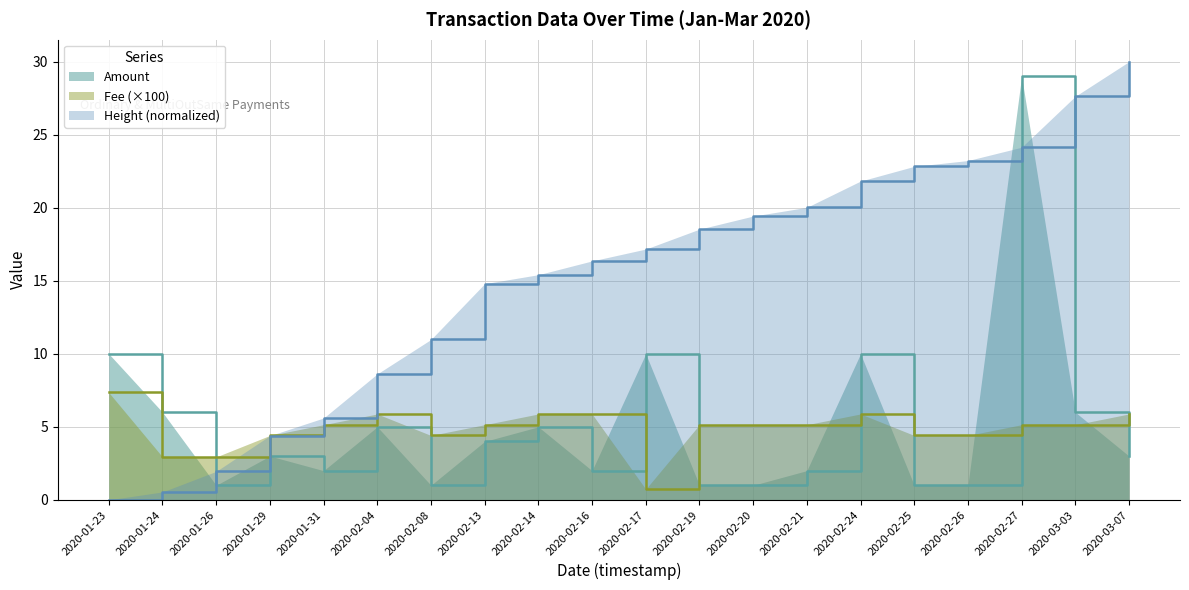

True or false: Amount and Height cross at least once.

True